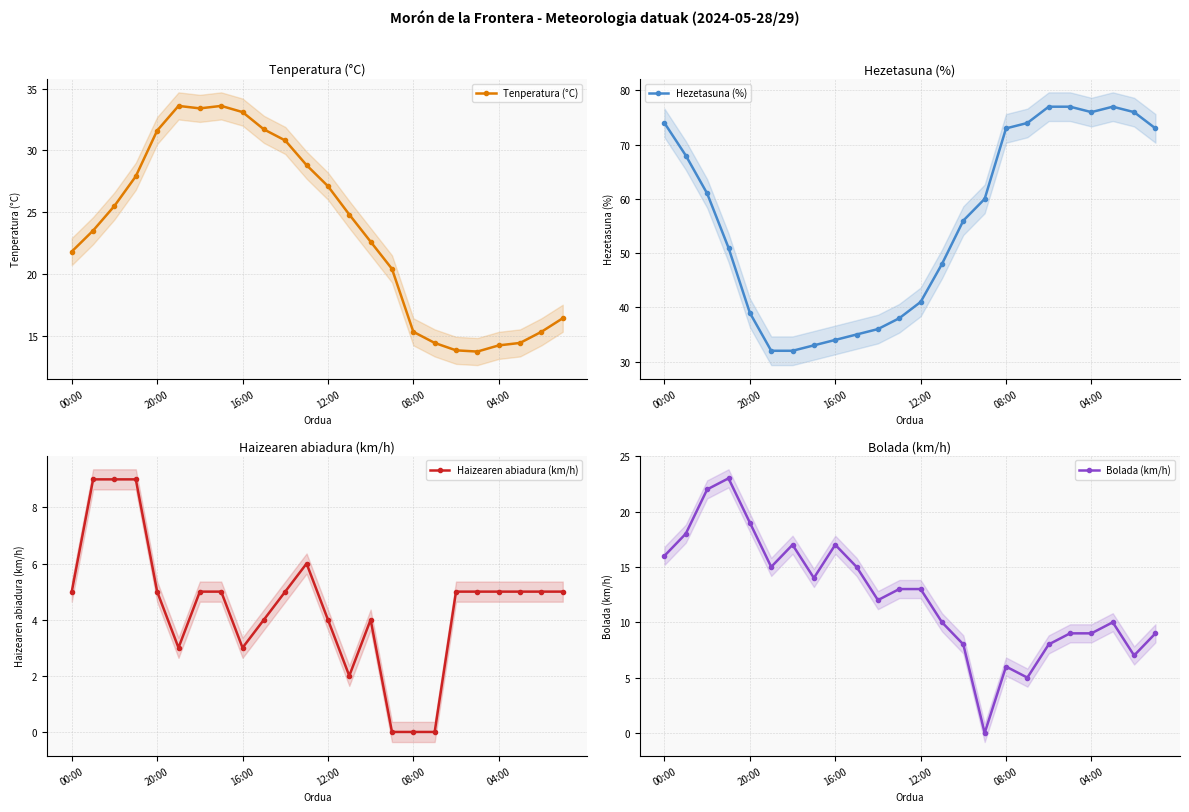

Rank the series by their average value, from highest to lowest.

Hezetasuna (%), Tenperatura (°C), Bolada (km/h), Haizearen abiadura (km/h)